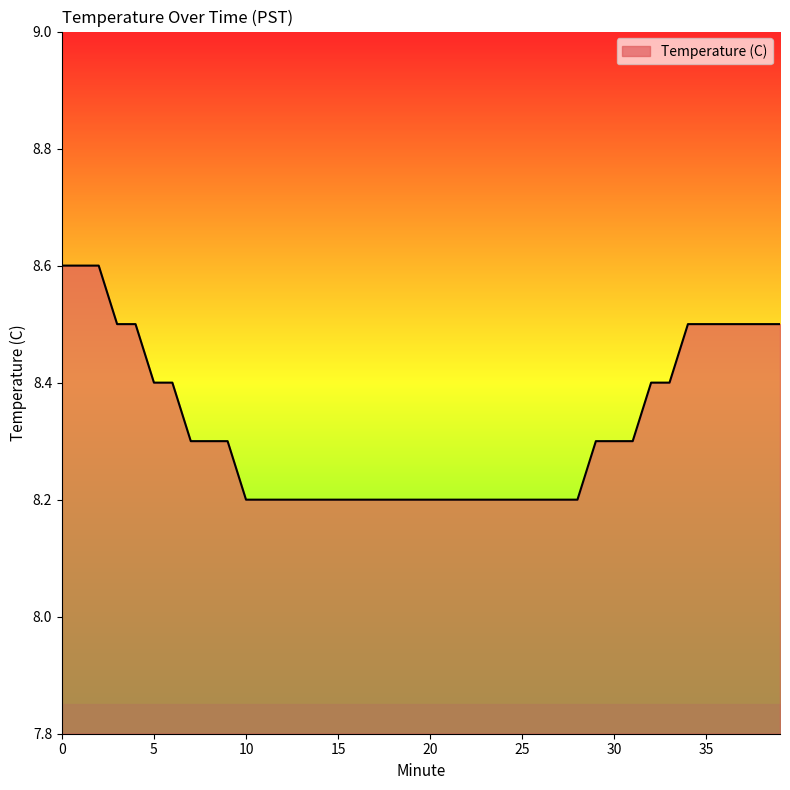

Reading left to right, what are all the values shown in this chart?

8.6	8.6	8.6	8.5	8.5	8.4	8.4	8.3	8.3	8.3	8.2	8.2	8.2	8.2	8.2	8.2	8.2	8.2	8.2	8.2	8.2	8.2	8.2	8.2	8.2	8.2	8.2	8.2	8.2	8.3	8.3	8.3	8.4	8.4	8.5	8.5	8.5	8.5	8.5	8.5